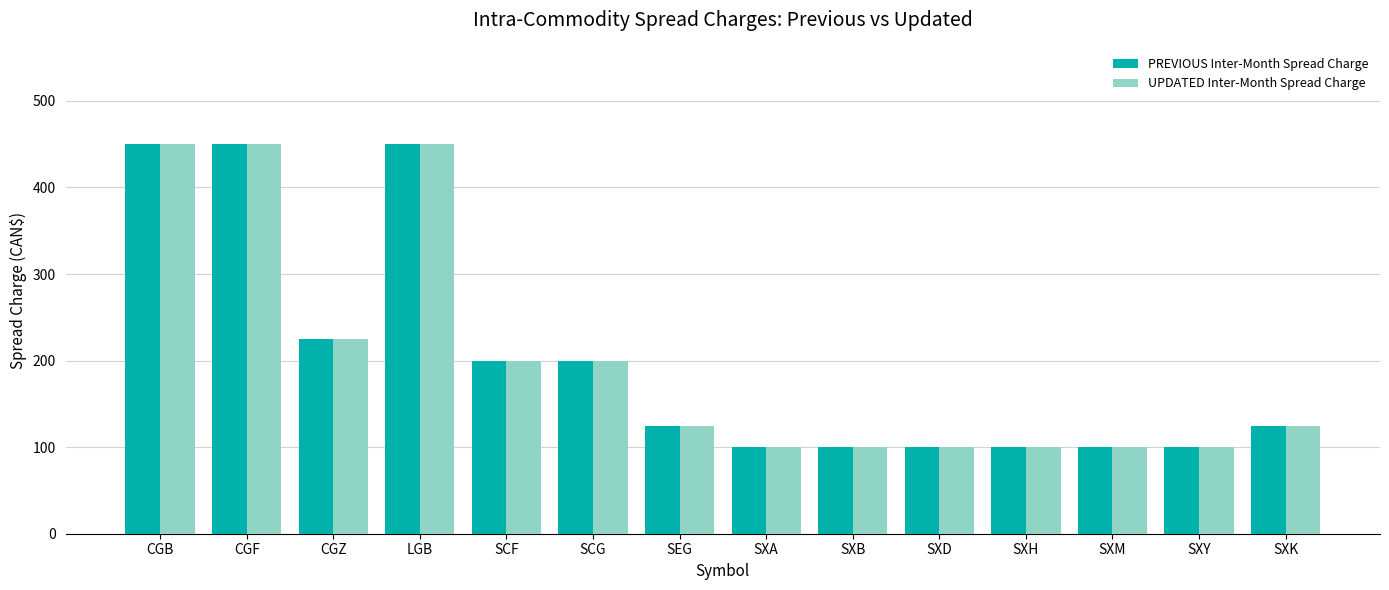

True or false: PREVIOUS Inter-Month Spread Charge has a value of 48 at SXY.

False